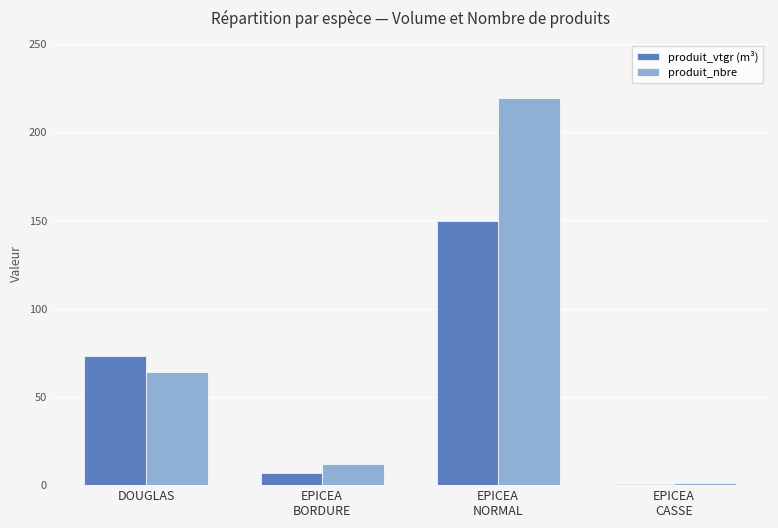

What is the total value across all series at DOUGLAS?

137.3